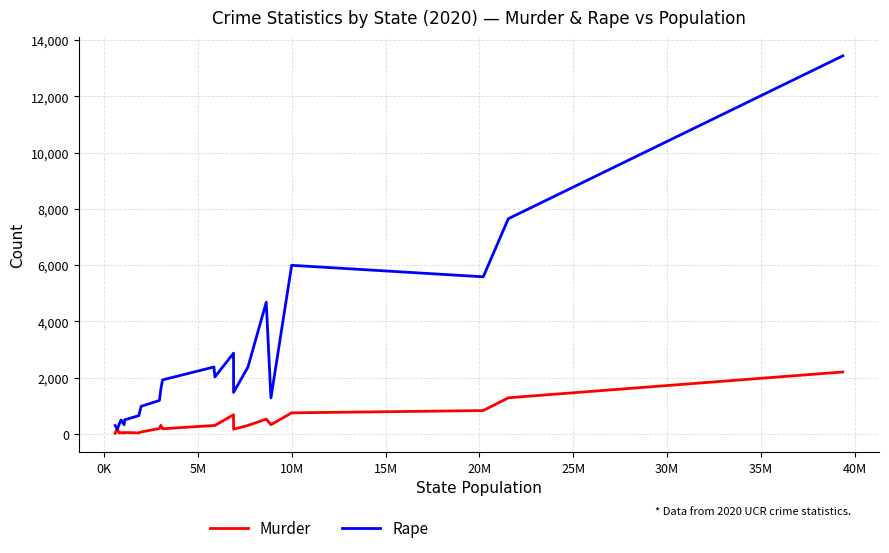

Which series has the largest range (max minus min)?

Rape